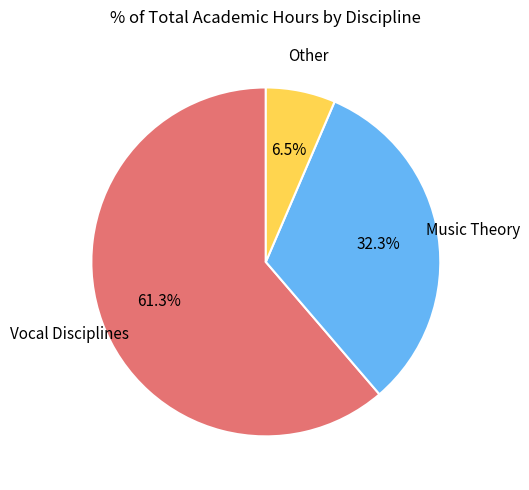

To the nearest percent, what is the difference between the largest and smallest slice percentages?

55%